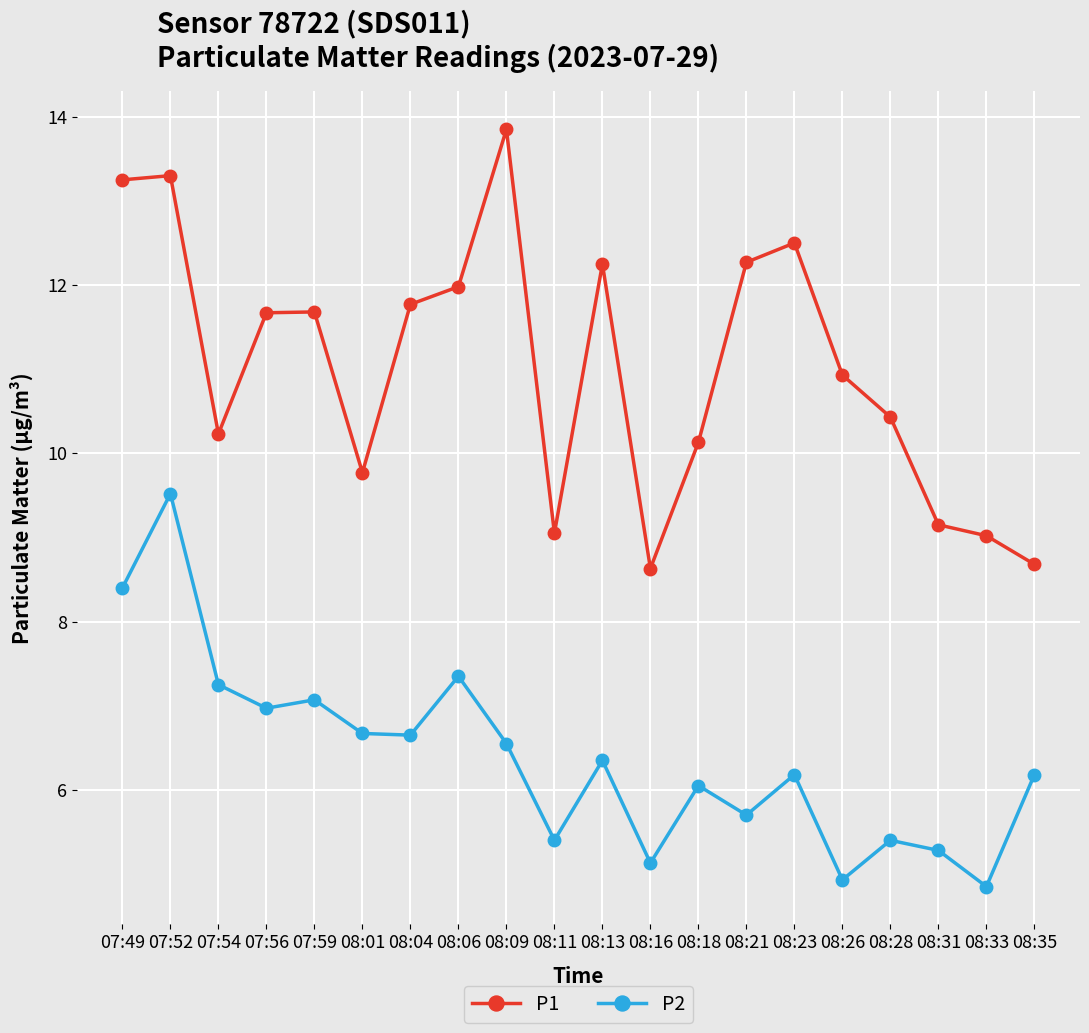

How many data points does each series have?

20